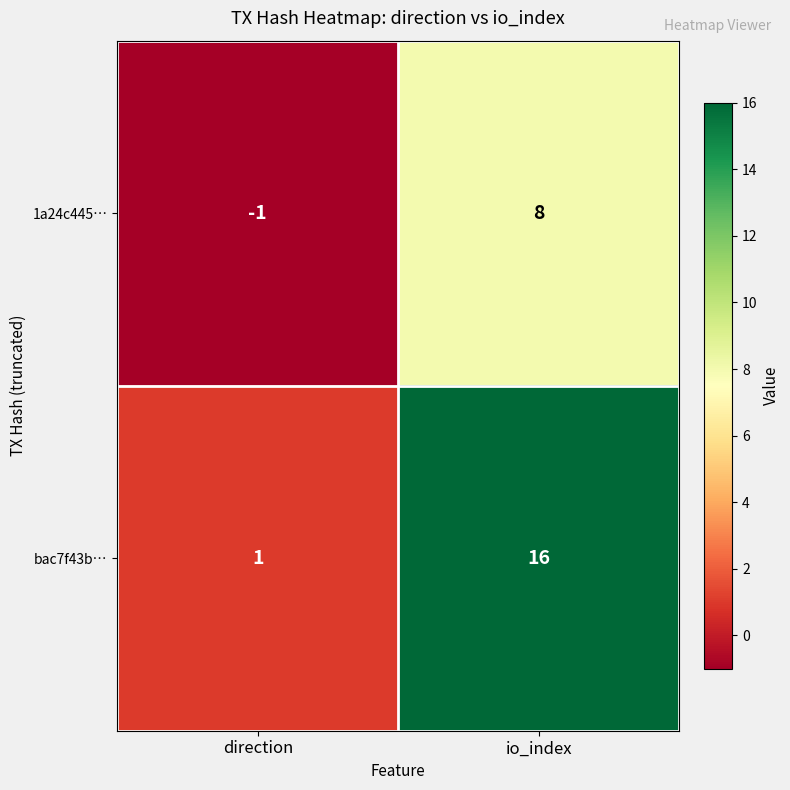

Which series changed the most between direction and io_index?

bac7f43b…